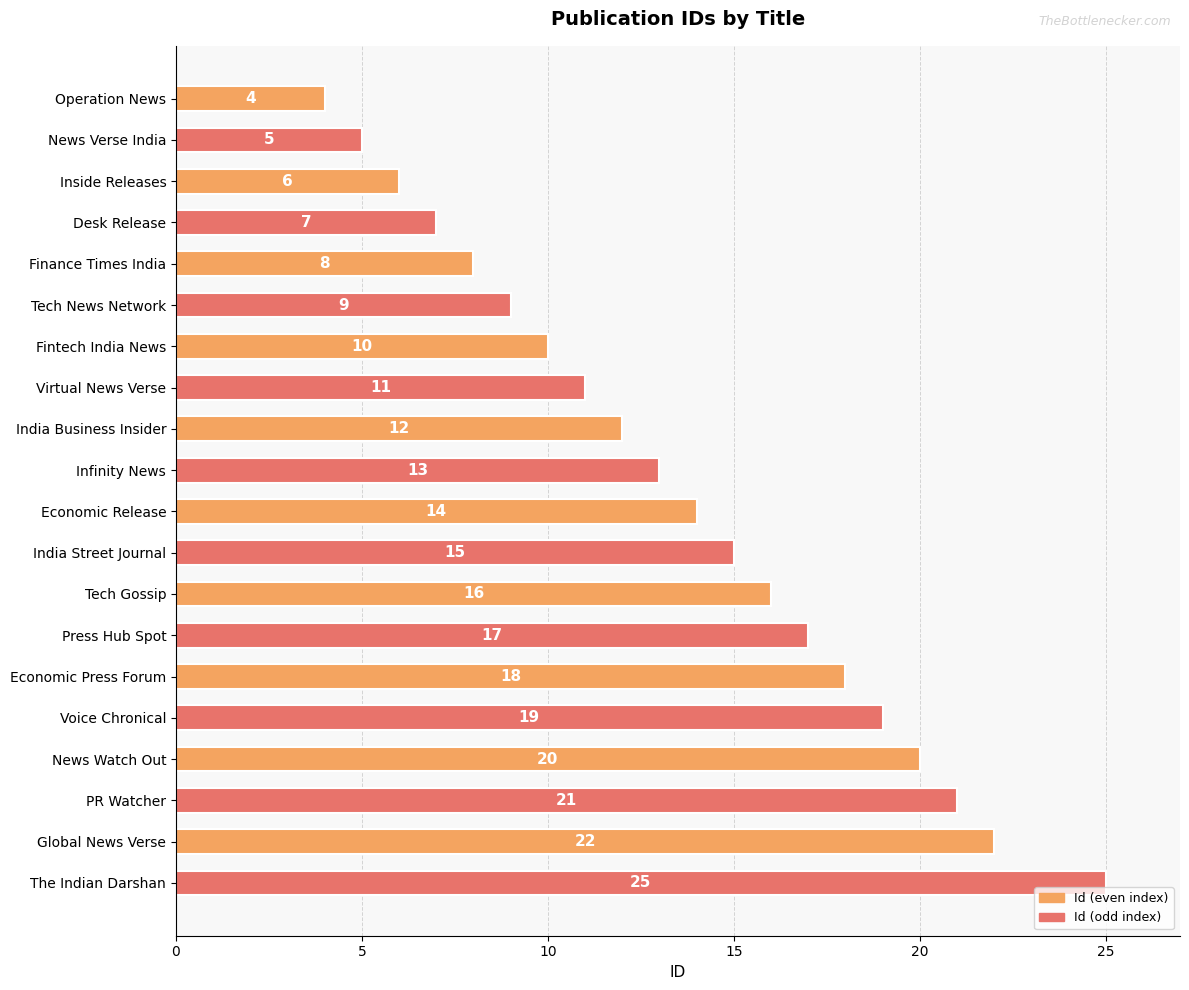

What is the approximate value at Global News Verse, to the nearest 5?

20